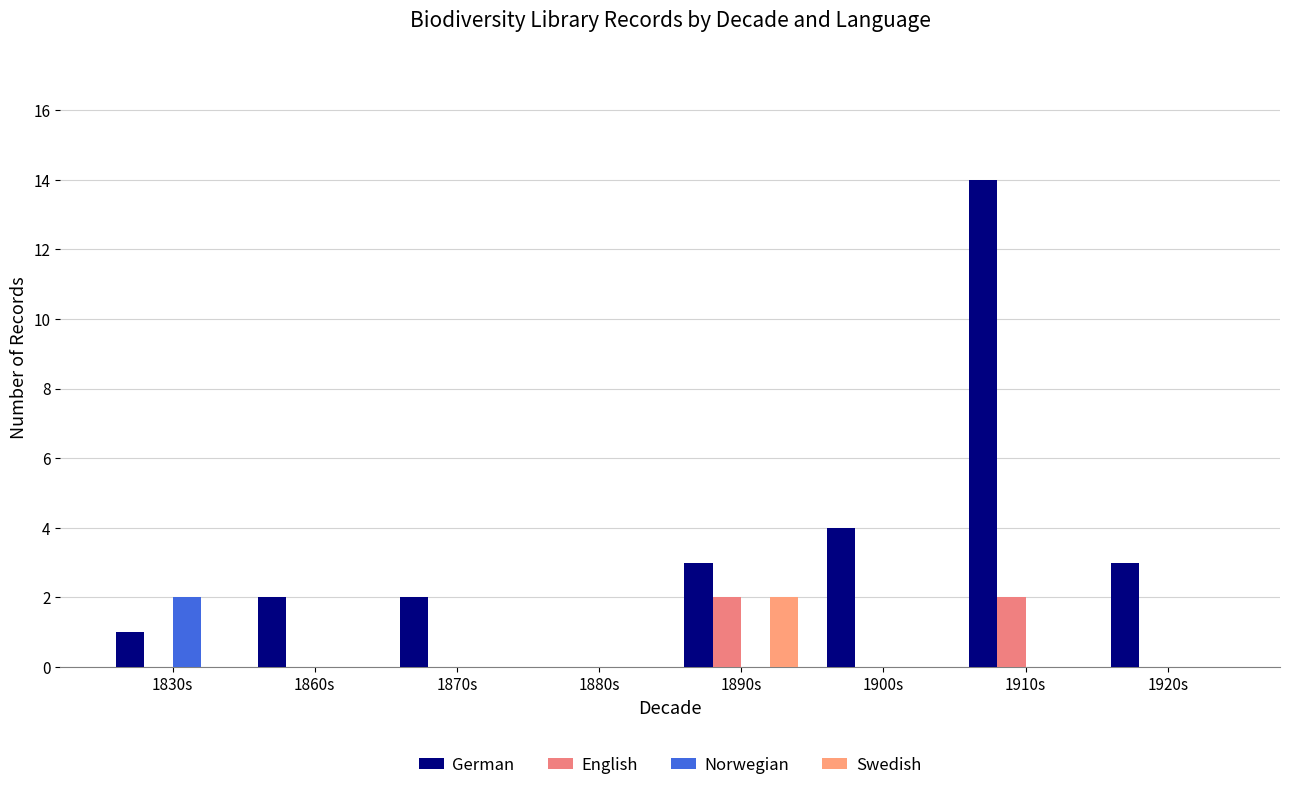

What is the total value across all series at 1920s?

3